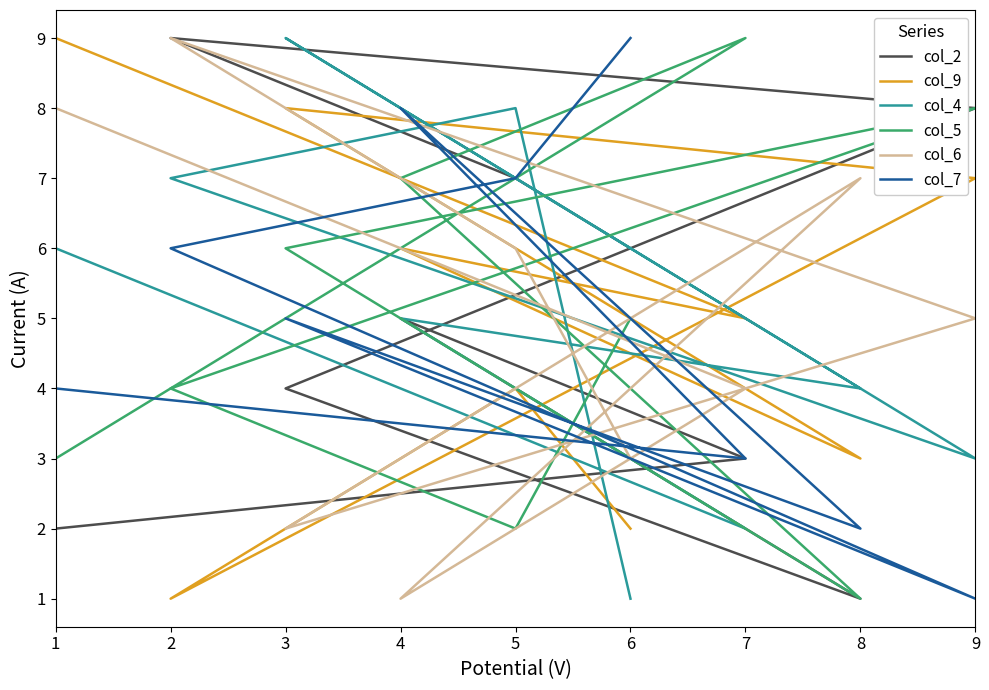

How many data points does each series have?

9